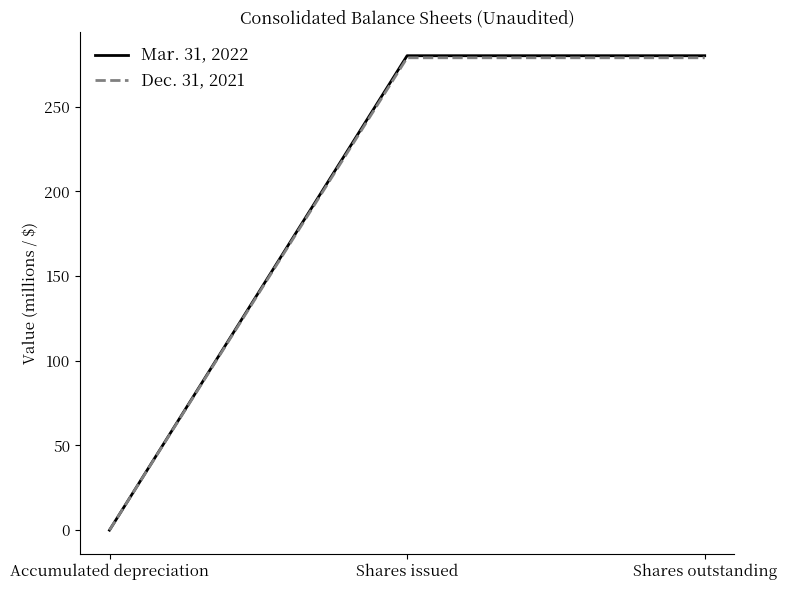

At Shares outstanding, list the series in order from smallest to largest.

Dec. 31, 2021, Mar. 31, 2022